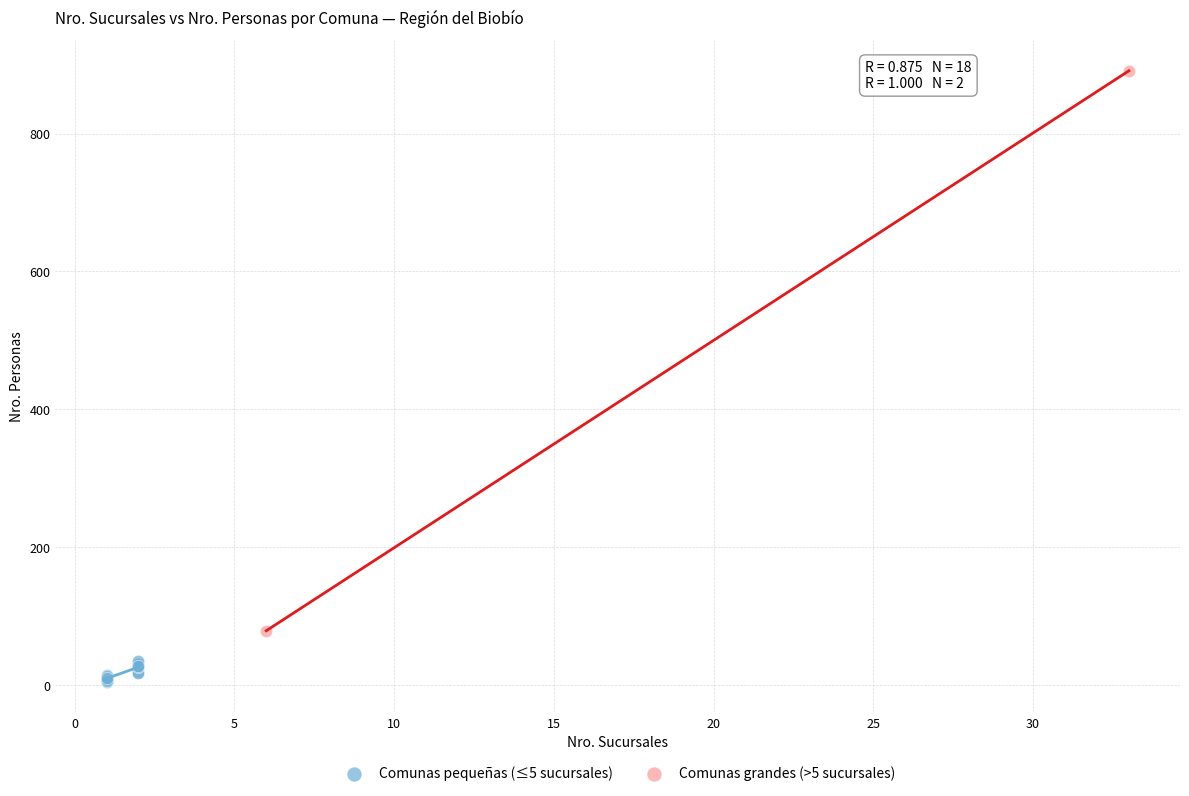

Which series reaches the minimum Y coordinate?

Comunas pequeñas (≤5 sucursales)